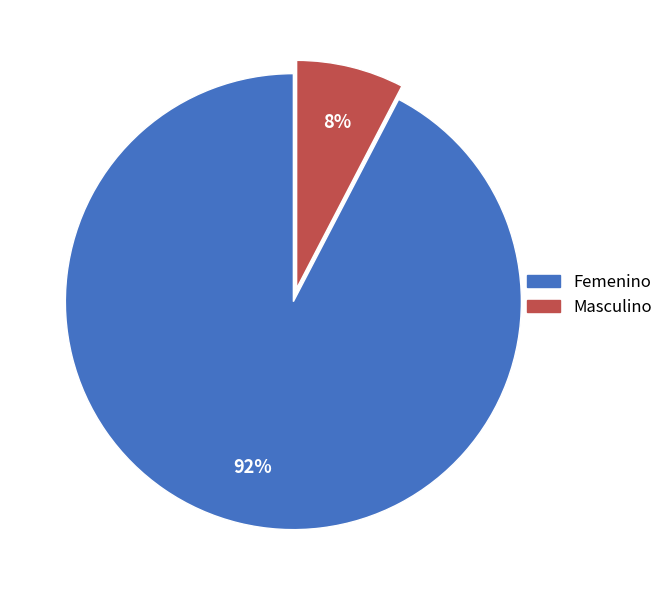

What percentage is the Femenino slice, to the nearest percent?

92%